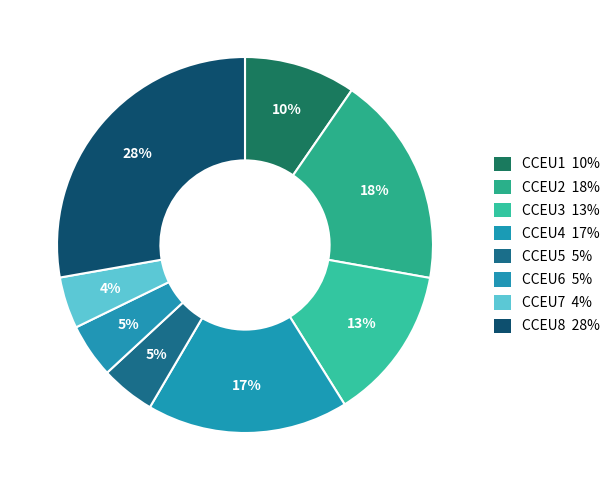

How many slices are in this pie chart?

8